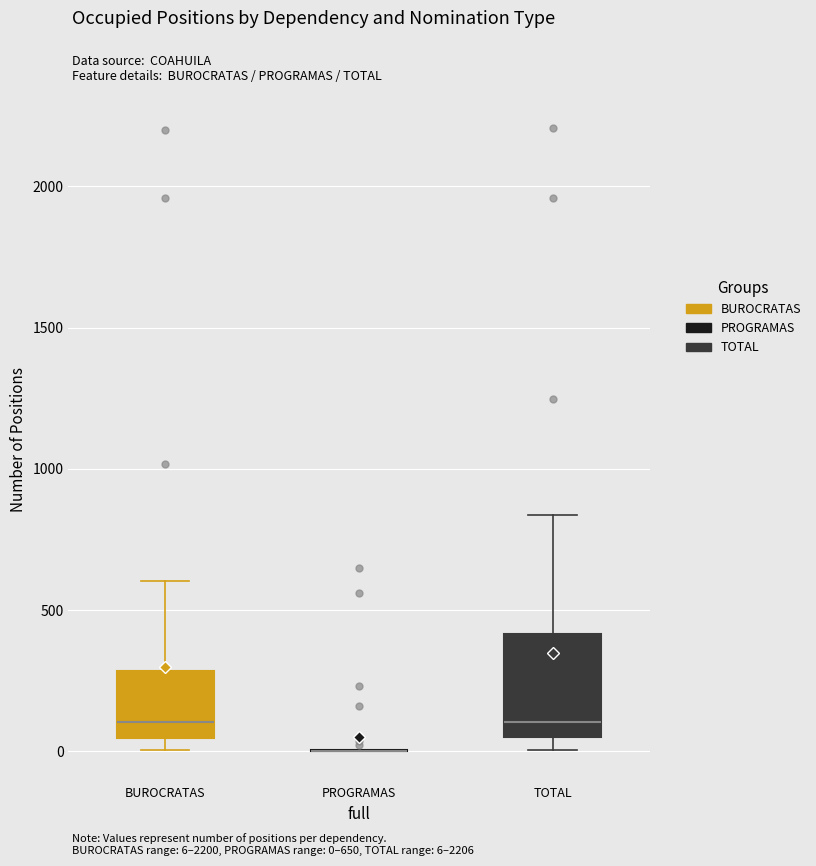

Reading left to right, read every box against the y-axis: the position of its median line, the range the box covers, and the ends of its whiskers. The values are not printed on the chart, so give them approximately, as read against the axis.

BUROCRATAS: median 100, box 50 to 300, whiskers 0 to 600
PROGRAMAS: box collapsed to a line at 0, whiskers 0 to 0
TOTAL: median 100, box 50 to 400, whiskers 0 to 850